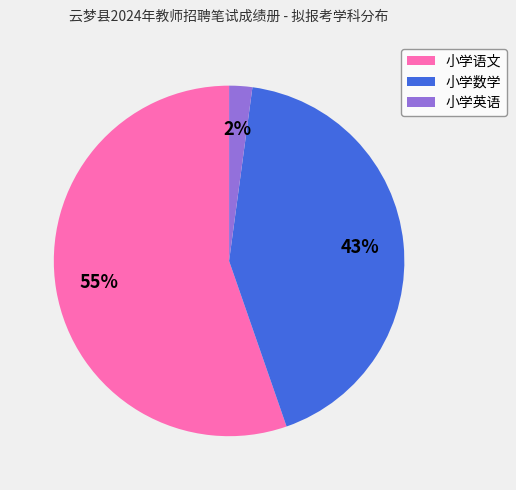

Is there a majority slice in this chart?

Yes